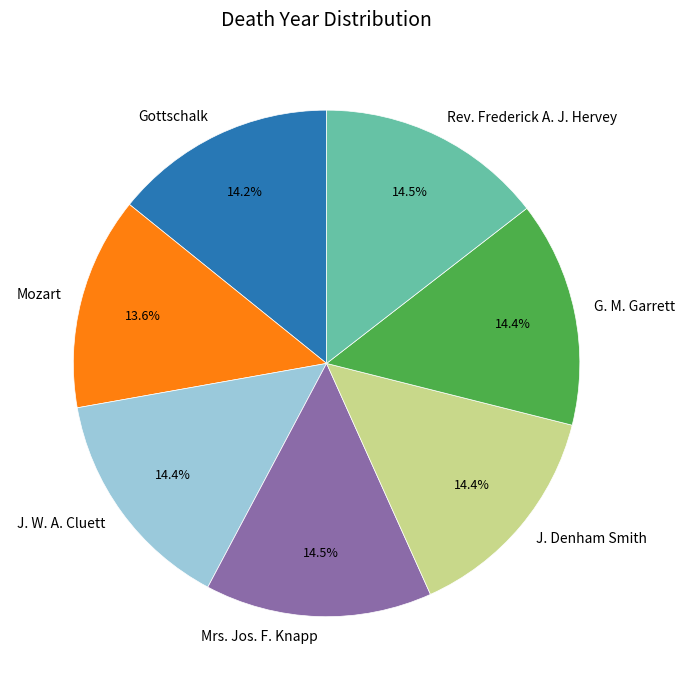

Which slice is the smallest?

Mozart